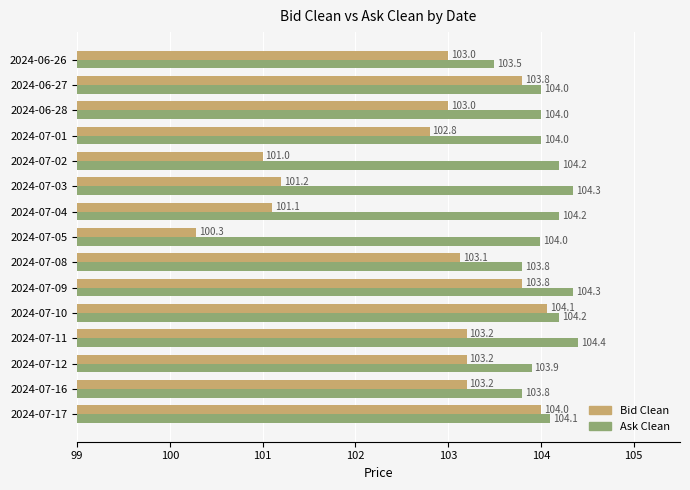

At which category does the chart reach its peak across all series?

2024-07-11